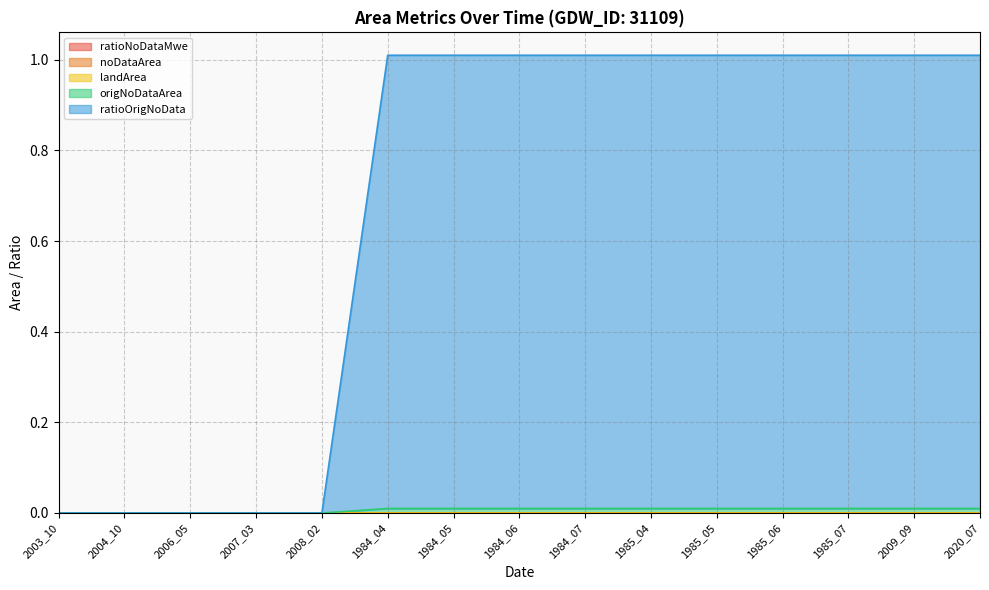

Which series has the largest total across all categories?

ratioOrigNoData